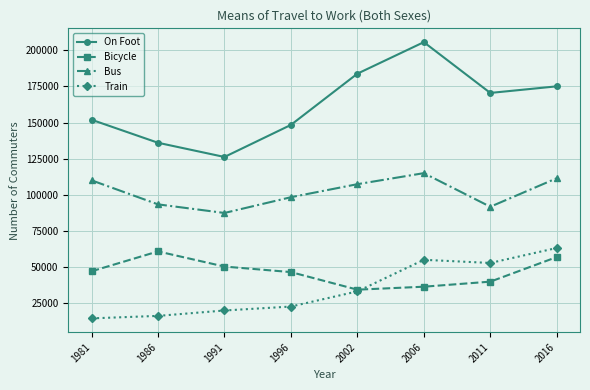

Where is the first local maximum for On Foot?

2006